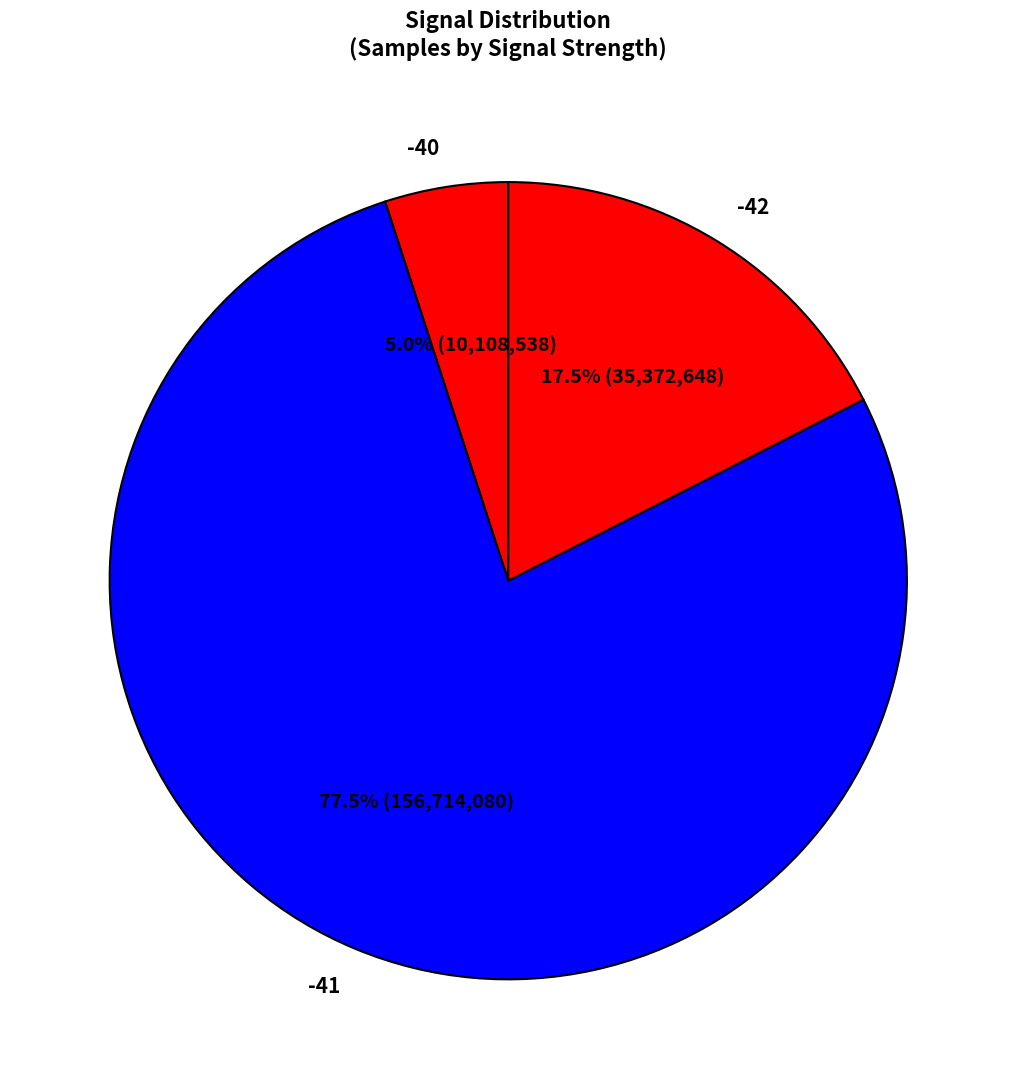

How many slices are in this pie chart?

3